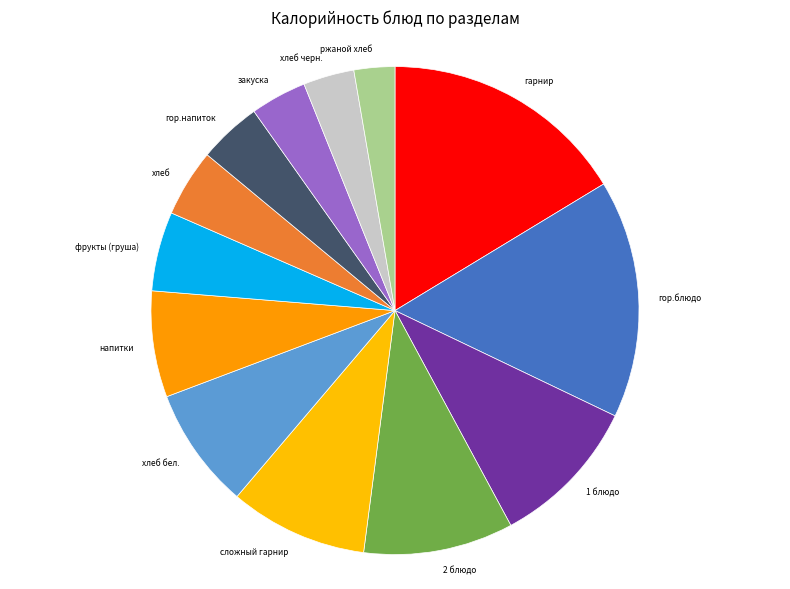

Does any single category account for the majority?

No